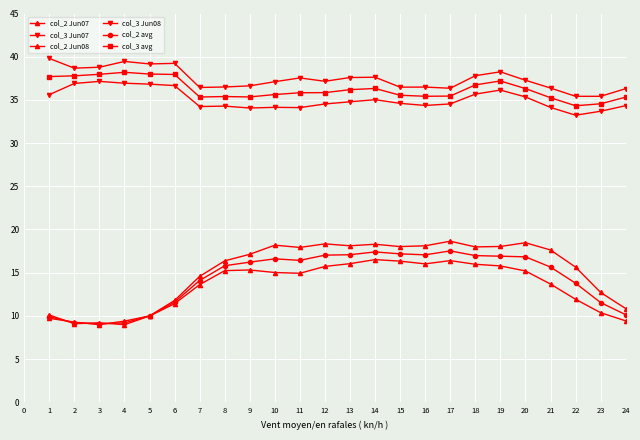

Which label corresponds to the smallest value in the chart?

3